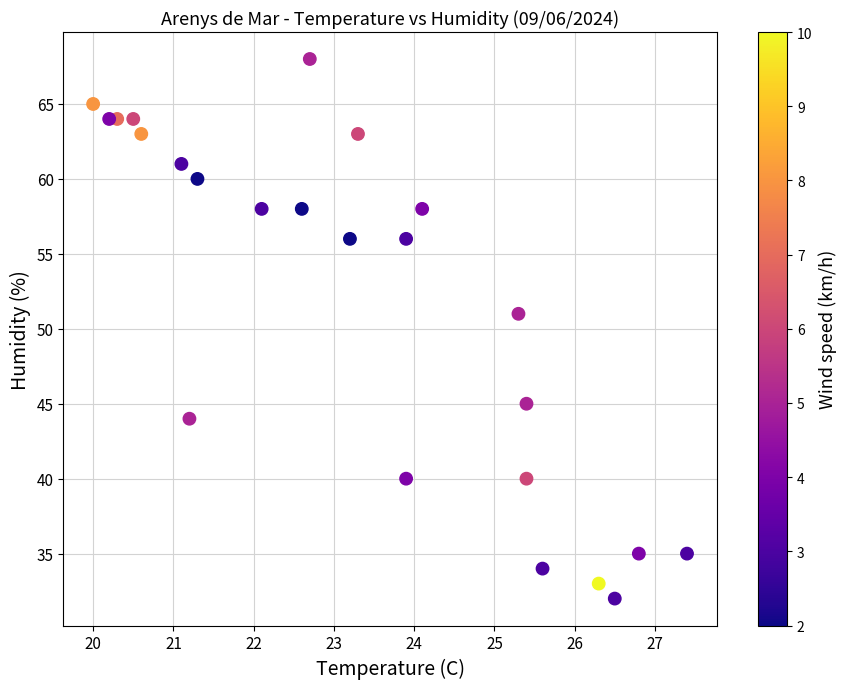

What Y value in the scatter plot is closest to 50?

51